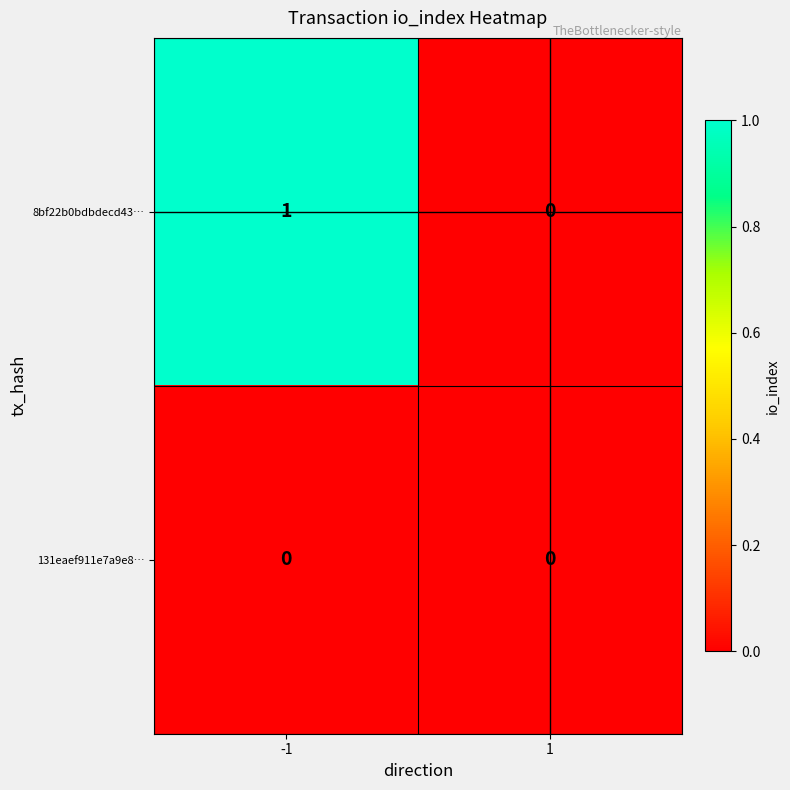

List the series in order of their overall mean, lowest first.

131eaef911e7a9e8…, 8bf22b0bdbdecd43…